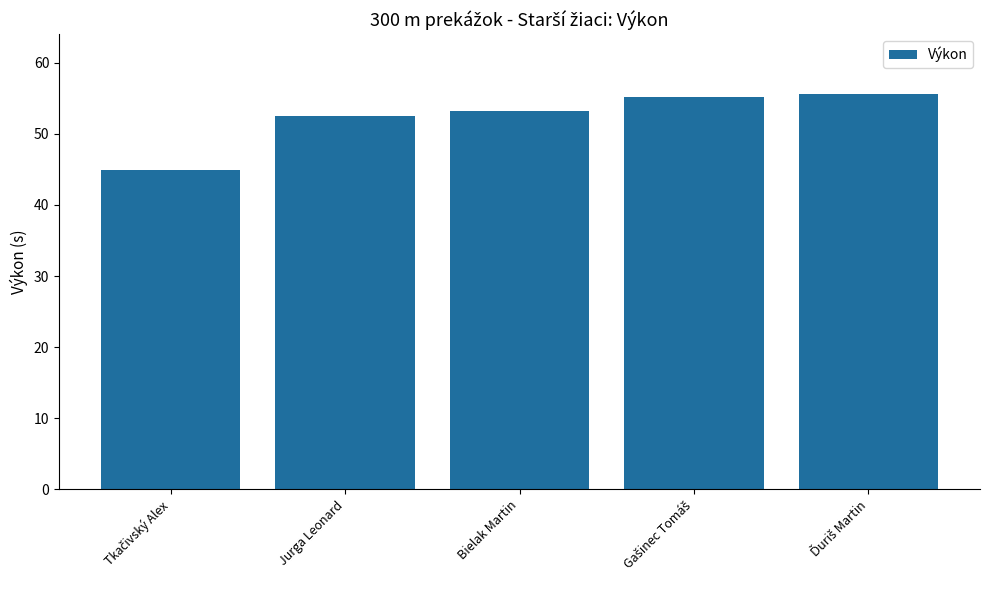

Reading left to right, what are all the values shown in this chart?

44.9	52.4	53.1	55.1	55.6